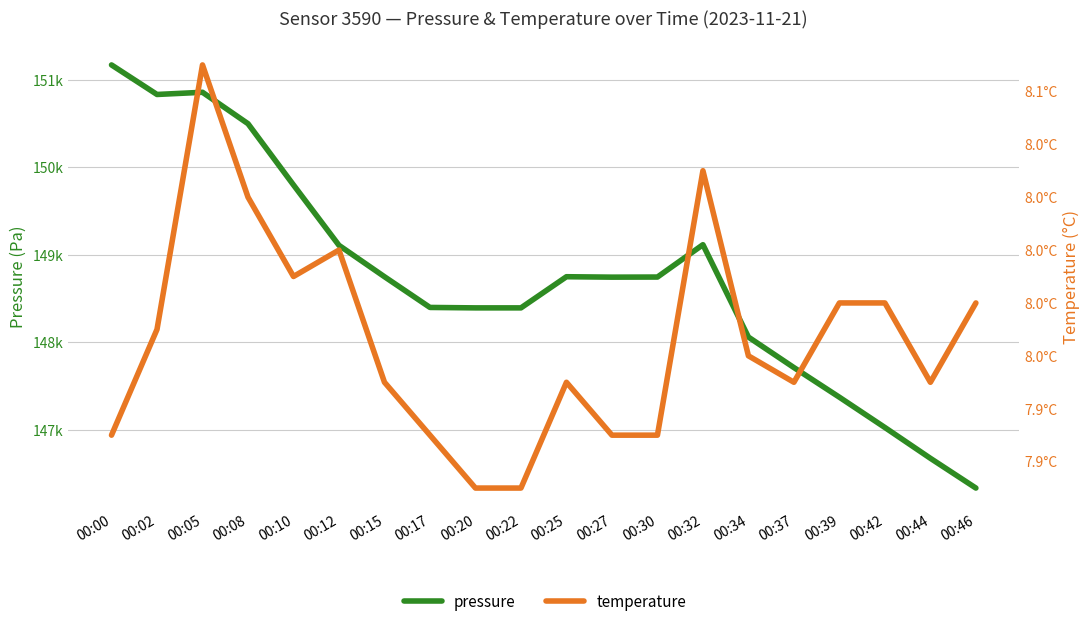

How many interior local valleys does the pressure series have?

2